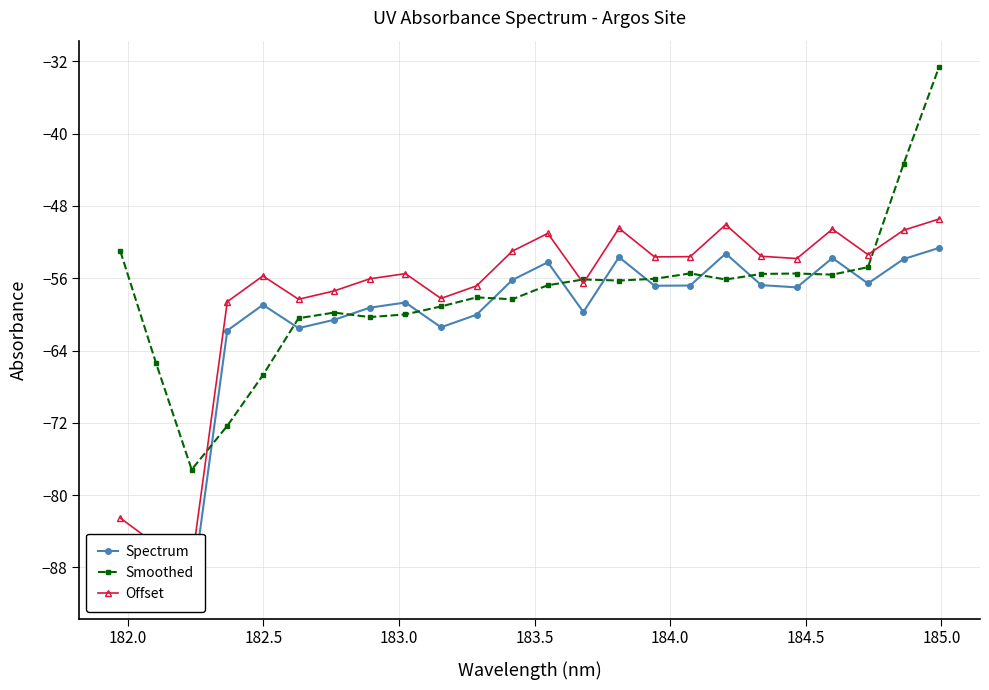

True or false: Smoothed has more than 1 interior local peaks.

True